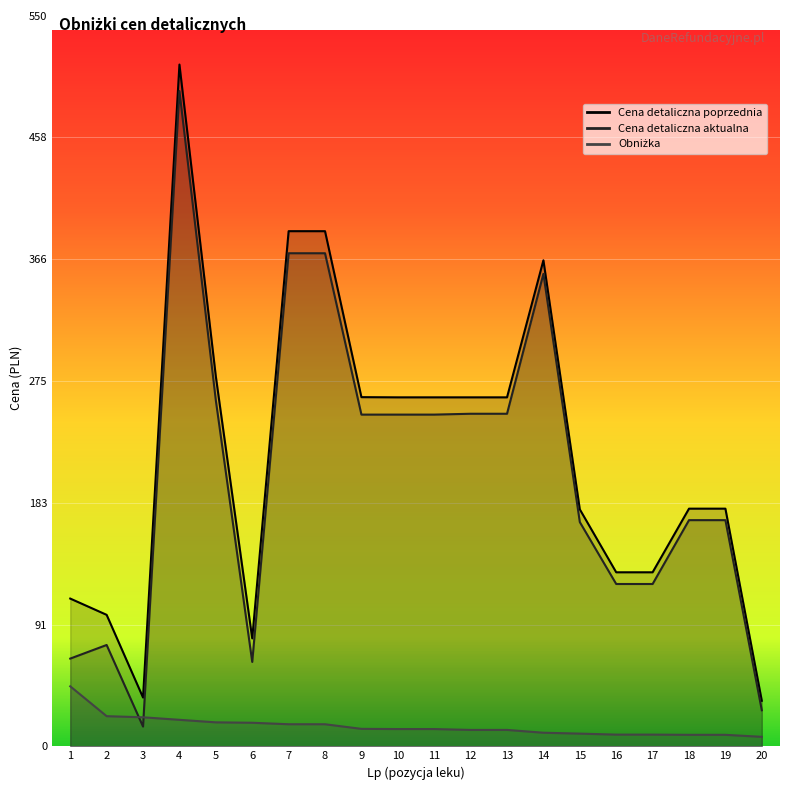

Reading left to right, transcribe all the data shown in this chart.

Cena detaliczna poprzednia: 111.2	99.0	36.7	513.2	278.4	81.2	387.8	387.8	262.8	262.7	262.7	262.7	262.7	365.9	178.4	131.0	131.0	178.9	178.9	34.3
Cena detaliczna aktualna: 66.0	76.3	14.9	493.3	260.4	63.5	371.2	371.2	249.7	249.7	249.7	250.3	250.3	355.6	168.8	122.2	122.2	170.2	170.2	27.1
Obniżka: 45.2	22.7	21.9	19.9	18.1	17.7	16.6	16.6	13.1	13.0	13.0	12.3	12.3	10.2	9.6	8.8	8.8	8.7	8.7	7.2